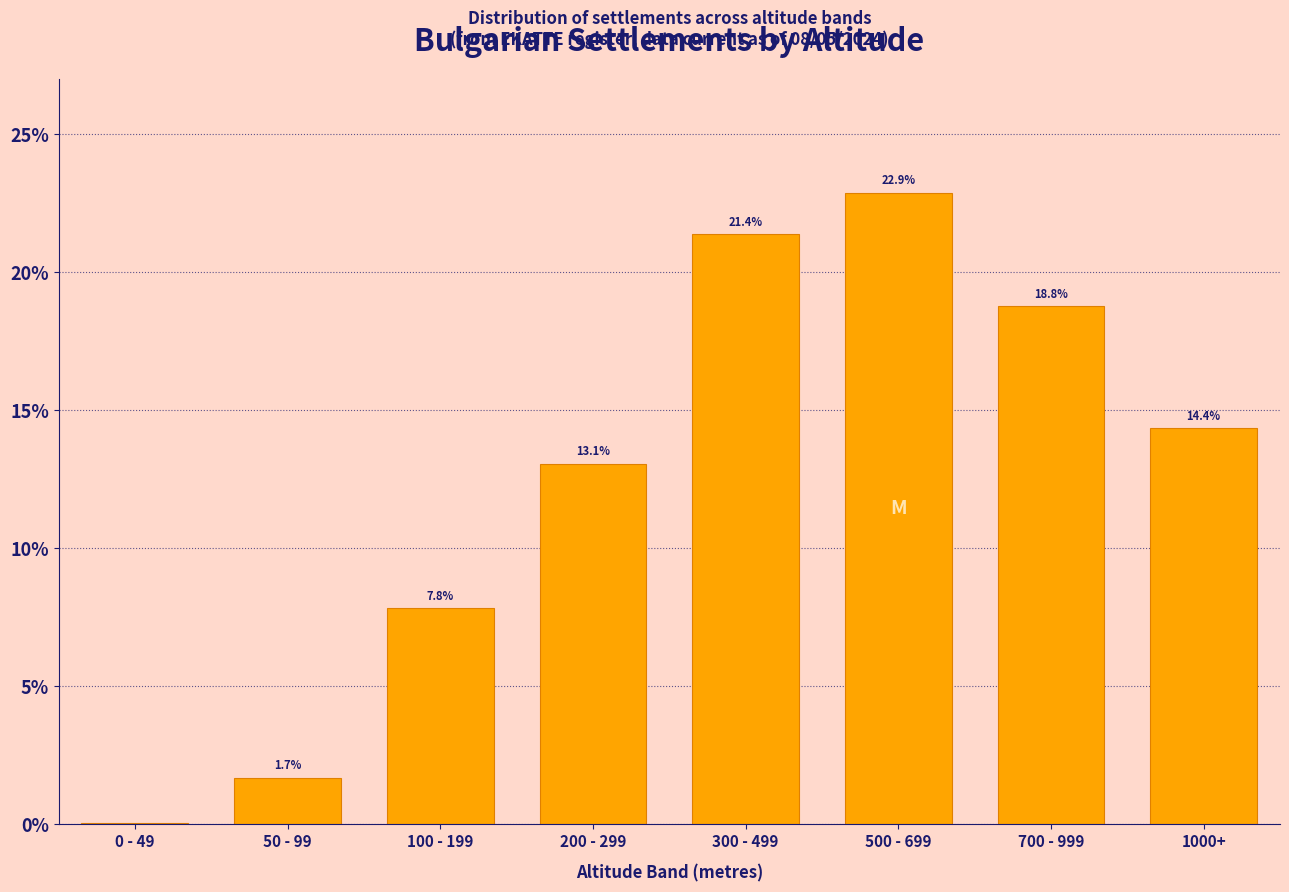

What is the maximum value shown in the chart?

22.9